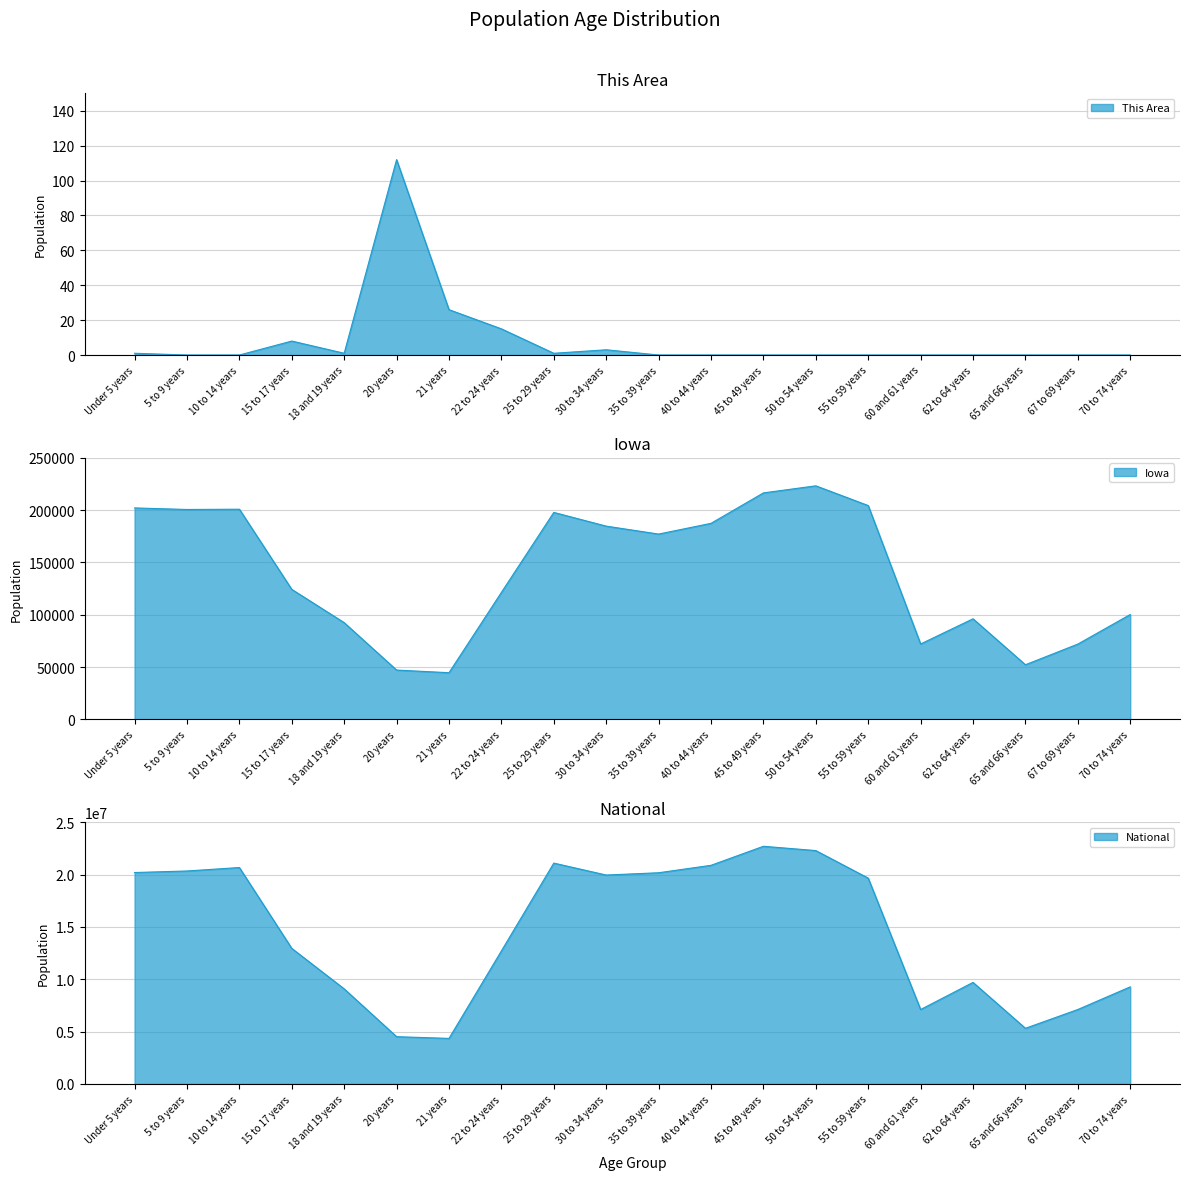

What is the label of the 11th point from the right?

30 to 34 years